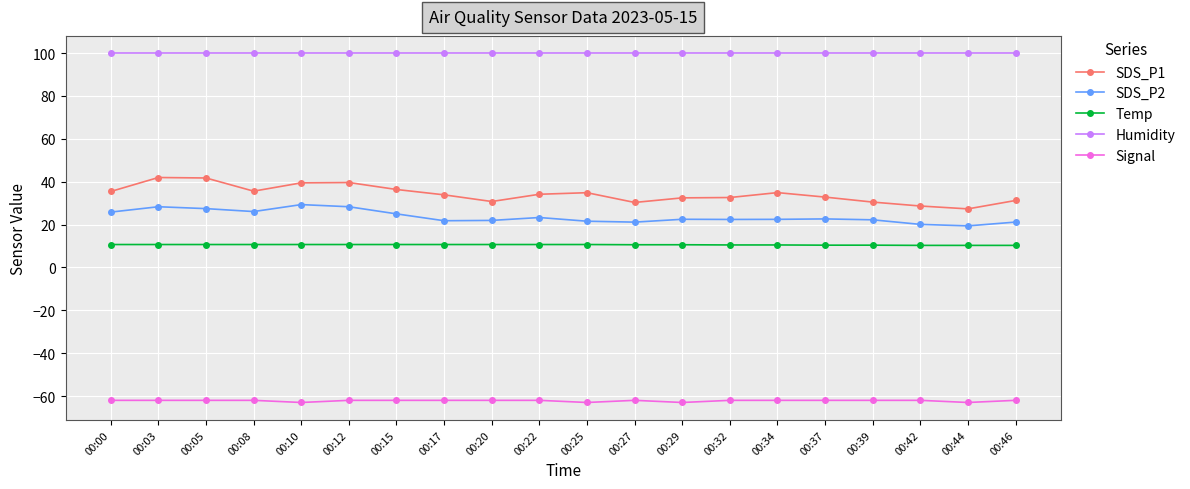

True or false: Temp and SDS_P2 cross at least once.

False